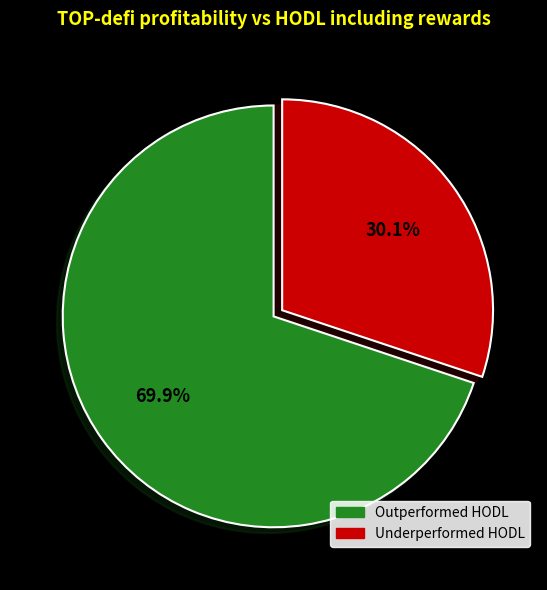

How many segments does this pie chart have?

2